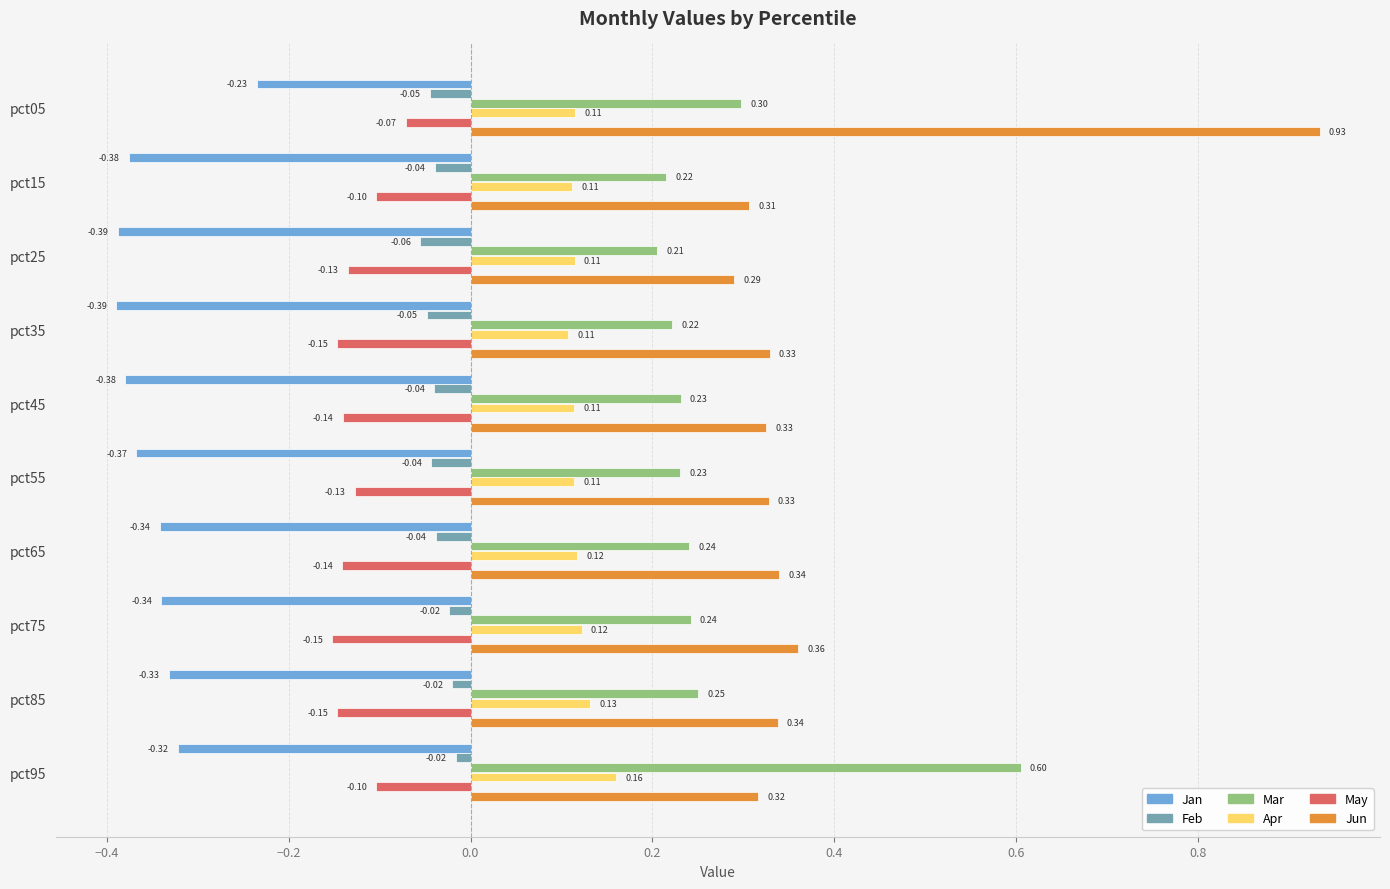

What is the sum of all Apr values?

1.2